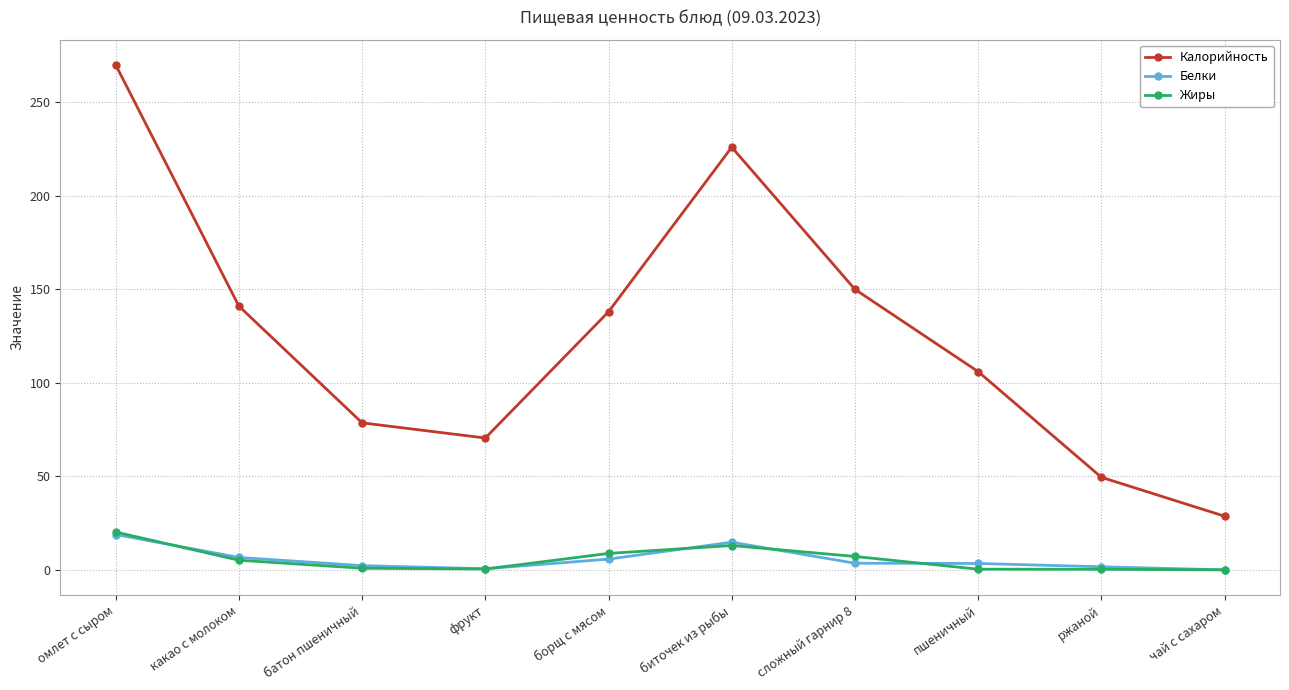

Which category has the highest value in the Калорийность series?

омлет с сыром